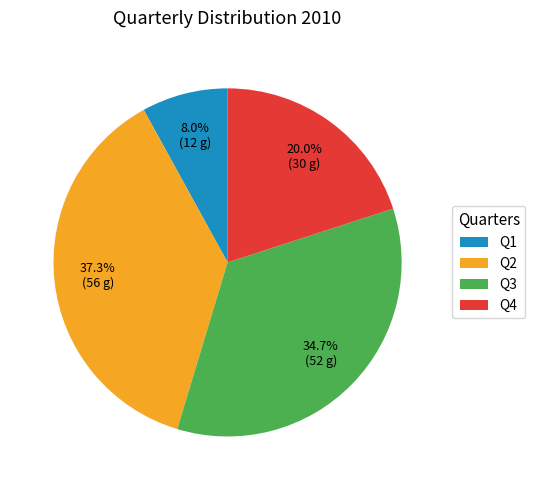

Is there any slice that represents more than half of the pie?

No